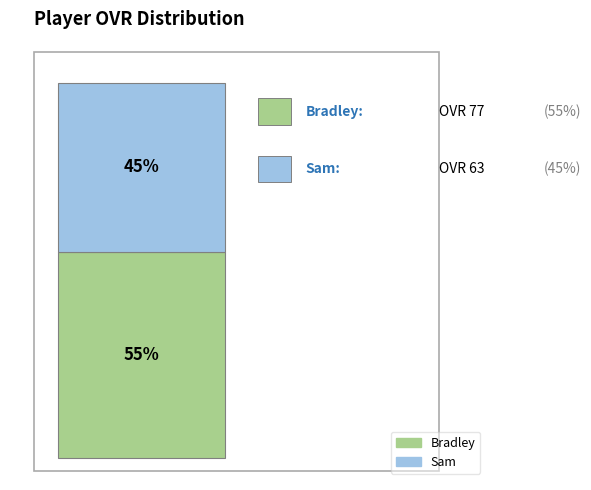

How many slices are in this pie chart?

2